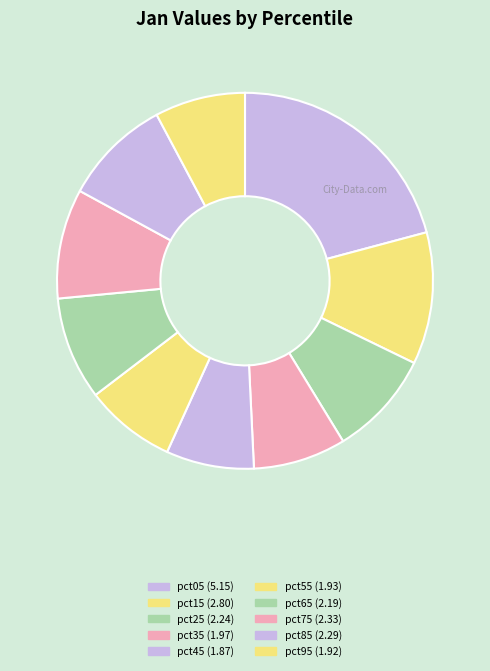

How many slices are in this pie chart?

10